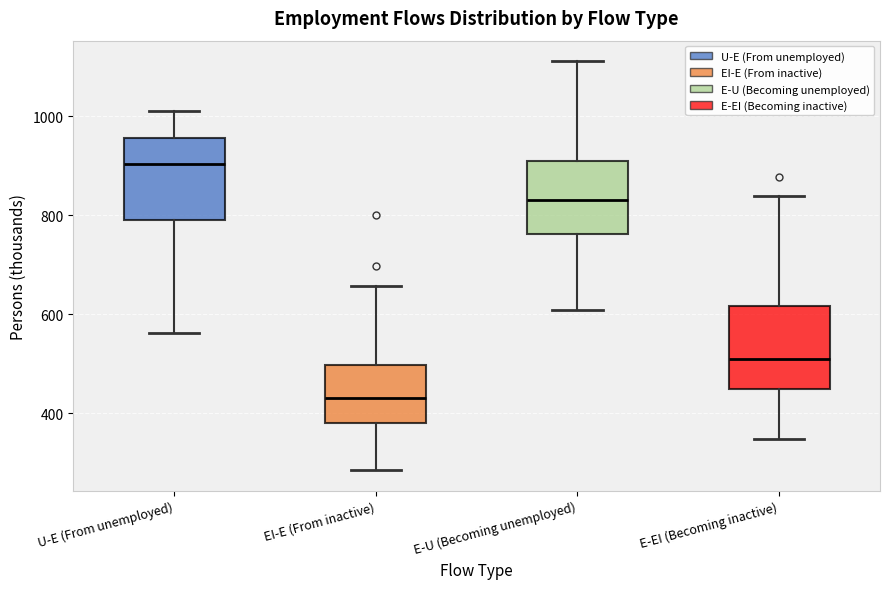

Where does the lower whisker of the box for U-E (From unemployed) end on the y-axis? The values are not printed on the chart, so give them approximately, as read against the axis.

560